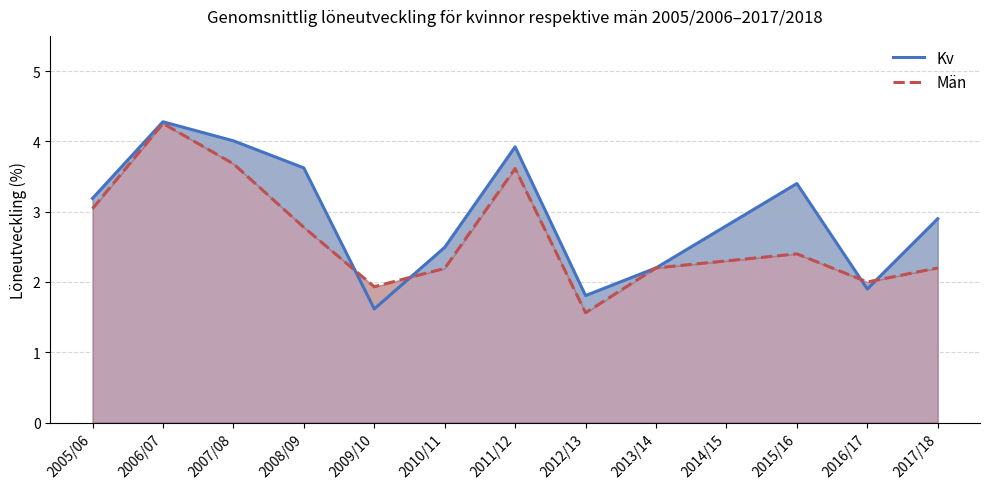

After their last crossing, which series has the higher values: Kv or Män?

Kv